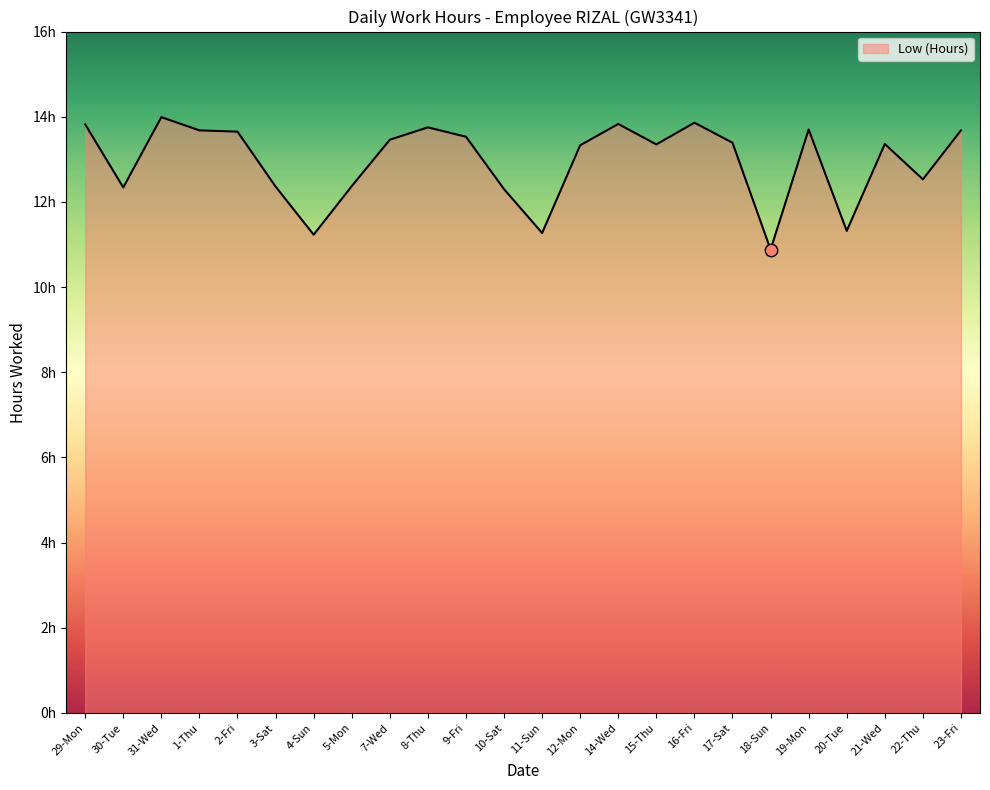

Which has a higher value, 31-Wed or 20-Tue?

31-Wed